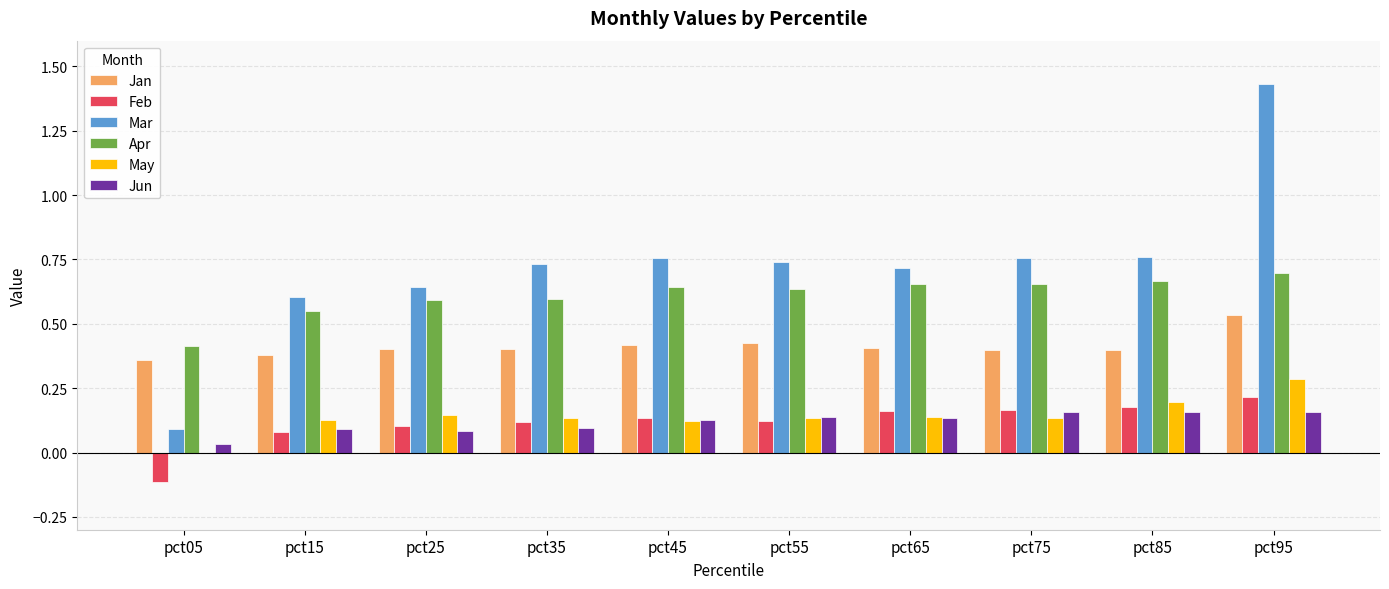

Which series changed the most between pct05 and pct35?

Mar